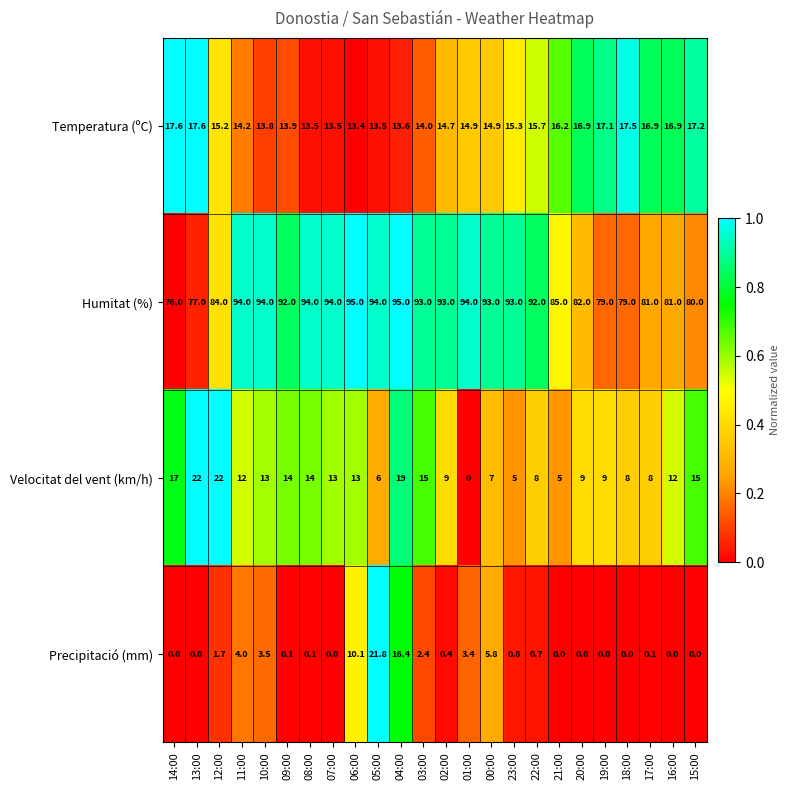

What is the maximum value for Humitat (%)?

95.0